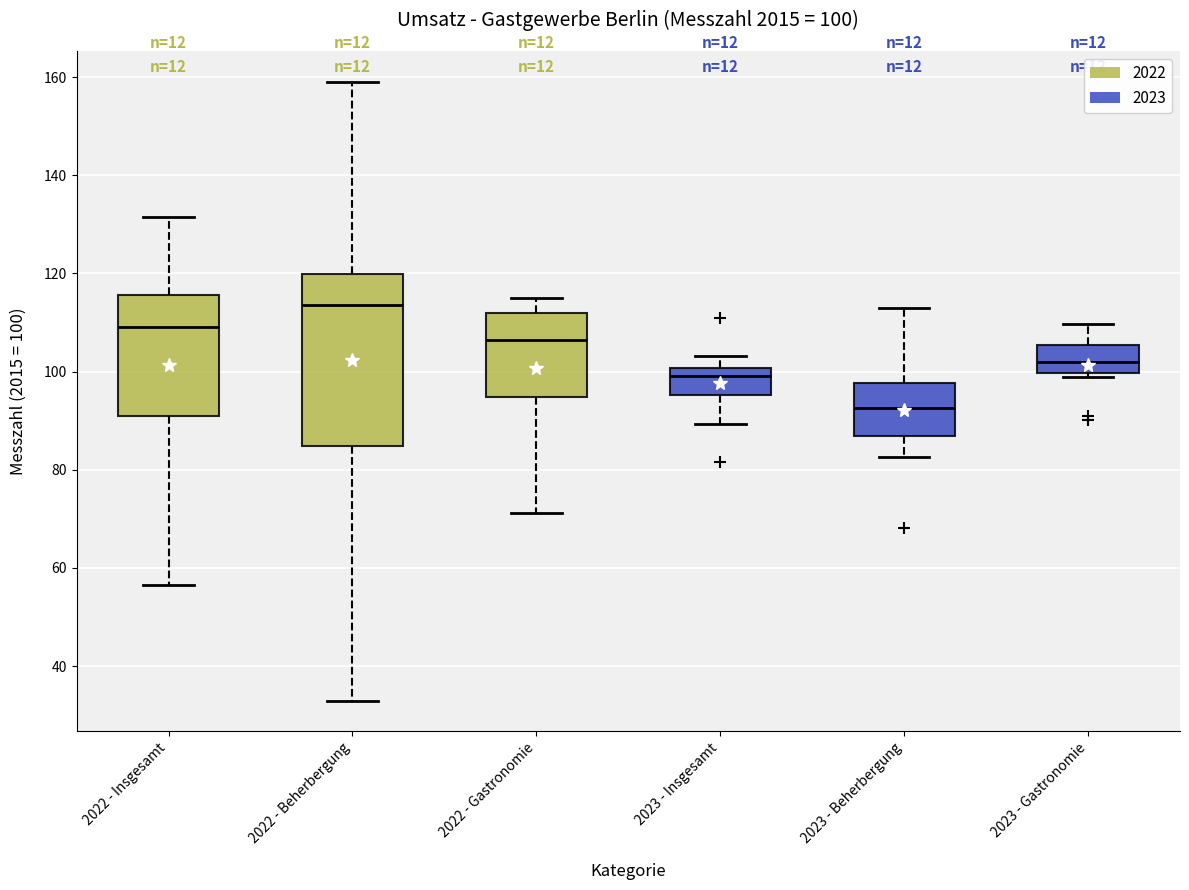

Which box's median line is the highest?

2022 - Beherbergung